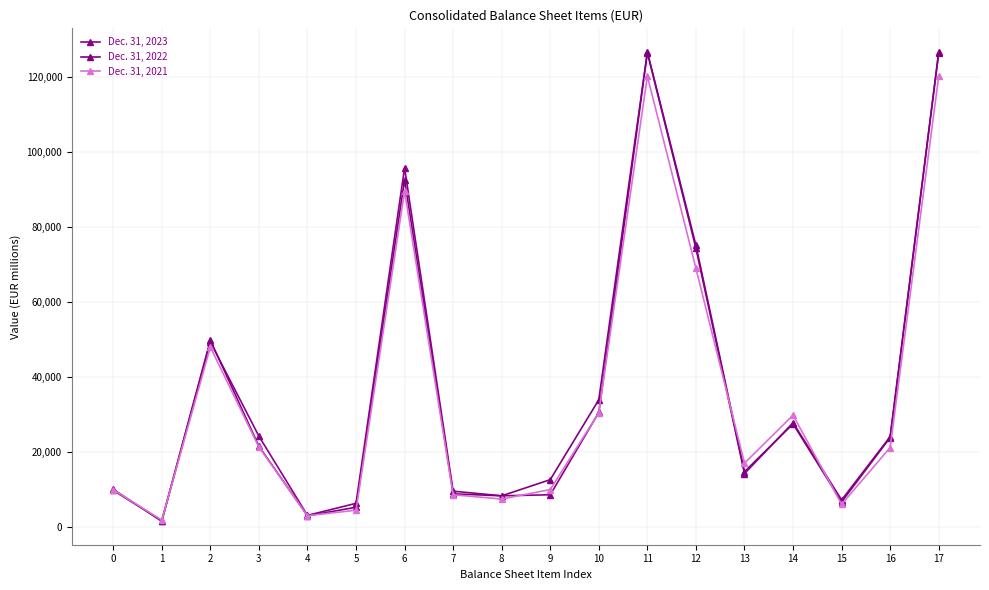

What is the difference between the highest and lowest values at 16?

2899